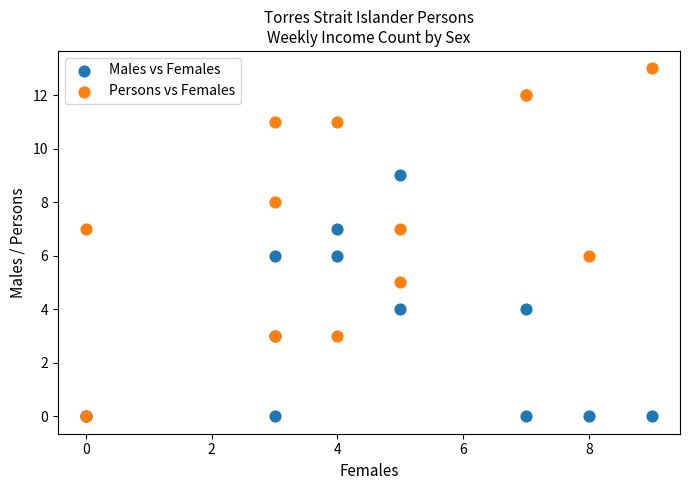

What are all the series names shown in the legend?

Males vs Females, Persons vs Females